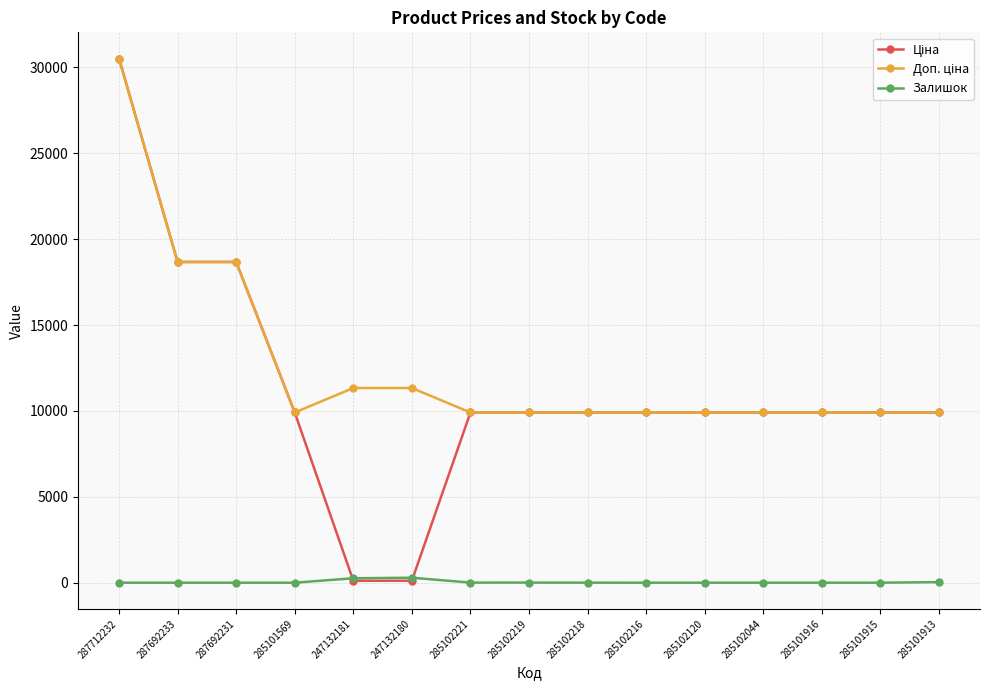

At which category is the sum across all series the highest?

287712232